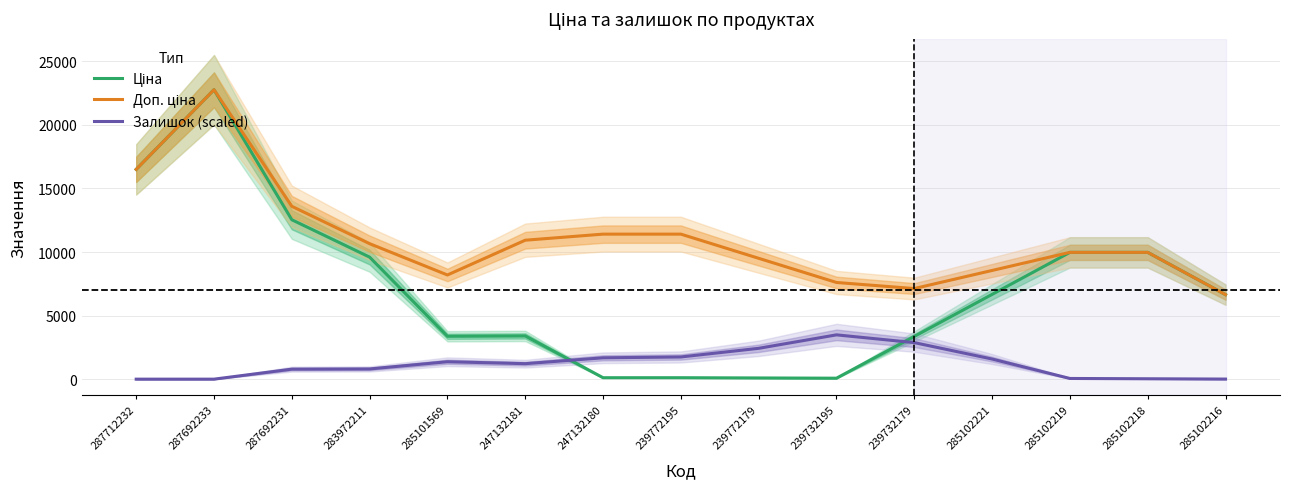

What position from the left is 239732179?

11